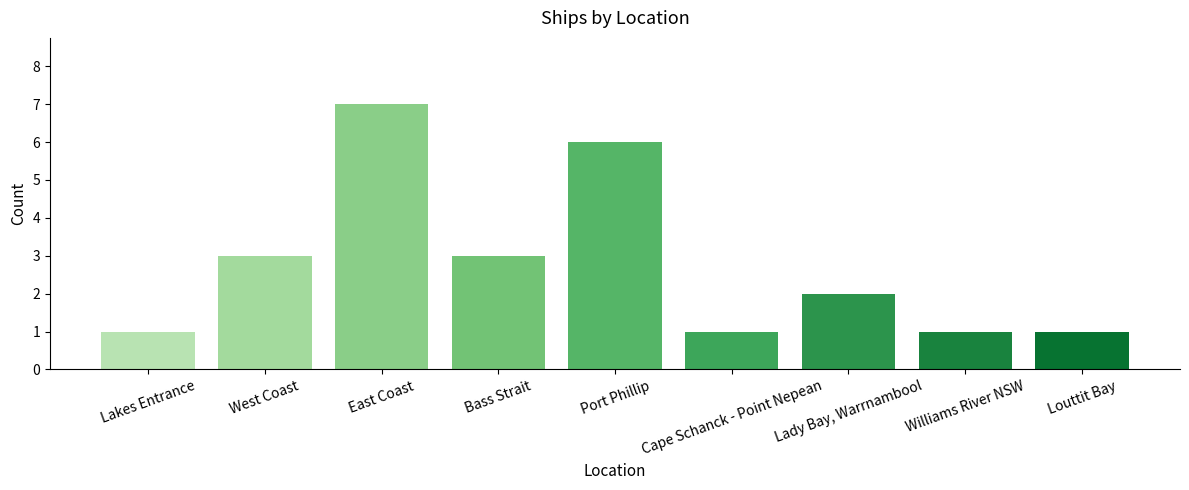

Reading left to right, what are all the values shown in this chart?

Lakes Entrance=1	West Coast=3	East Coast=7	Bass Strait=3	Port Phillip=6	Cape Schanck - Point Nepean=1	Lady Bay, Warrnambool=2	Williams River NSW=1	Louttit Bay=1